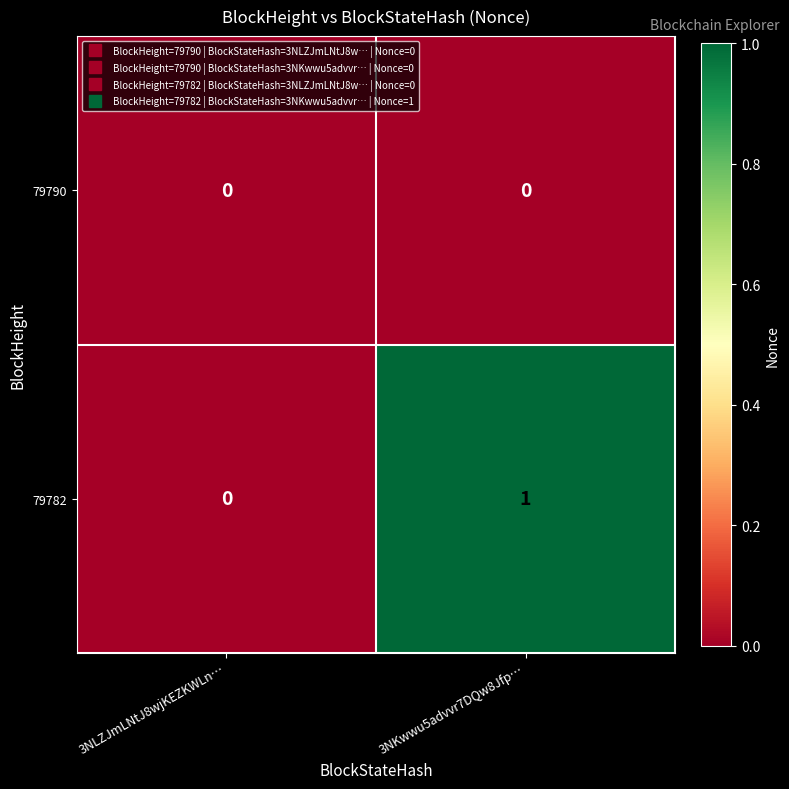

Rank the series by their average value, from lowest to highest.

79790, 79782